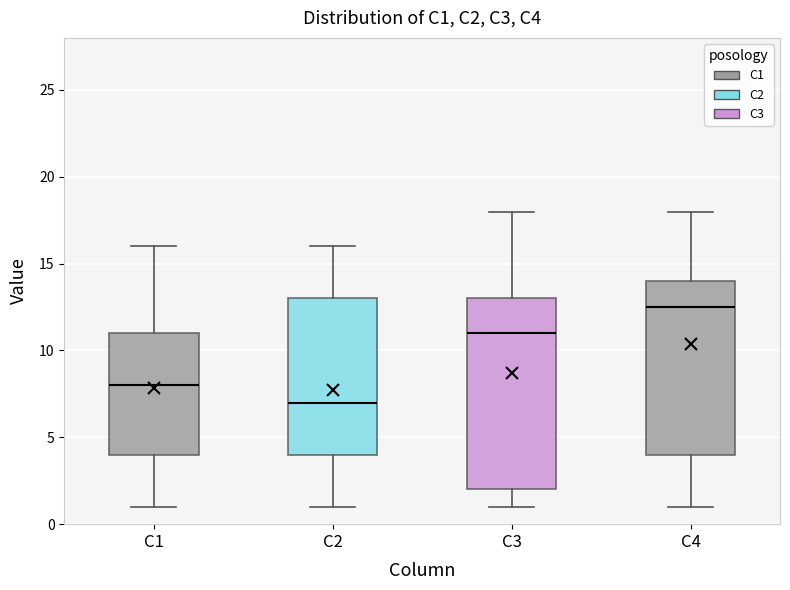

Reading left to right, transcribe this box plot: for each box, give where its median line is, the range the box spans, and where its two whiskers end, as read against the y-axis. The values are not printed on the chart, so give them approximately, as read against the axis.

C1: median 8.0, box 4.0 to 11.0, whiskers 1.0 to 16.0
C2: median 7.0, box 4.0 to 13.0, whiskers 1.0 to 16.0
C3: median 11.0, box 2.0 to 13.0, whiskers 1.0 to 18.0
C4: median 12.5, box 4.0 to 14.0, whiskers 1.0 to 18.0